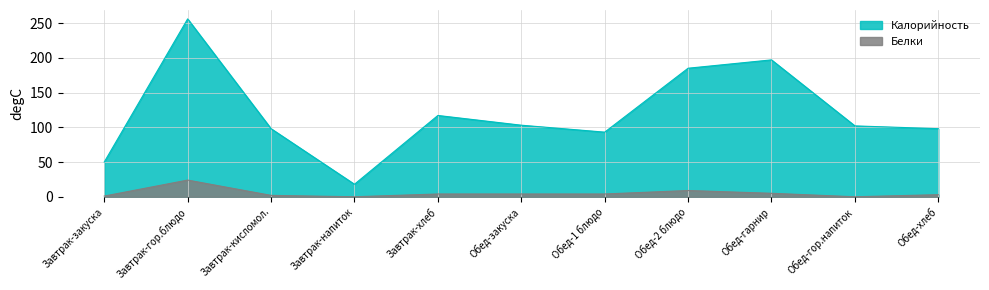

Is it true that Белки equals 4 at Завтрак-хлеб?

True